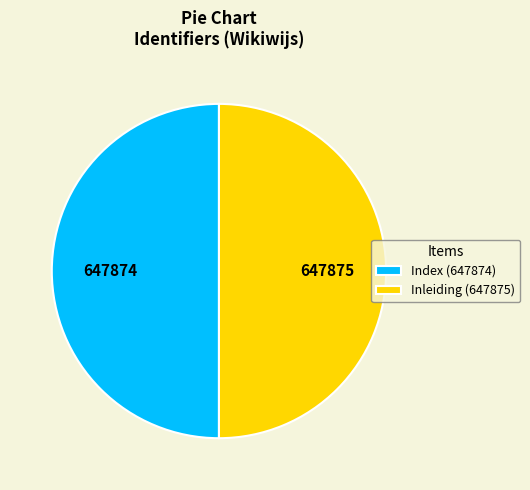

The Inleiding slice represents 50% of the pie. True or false?

True